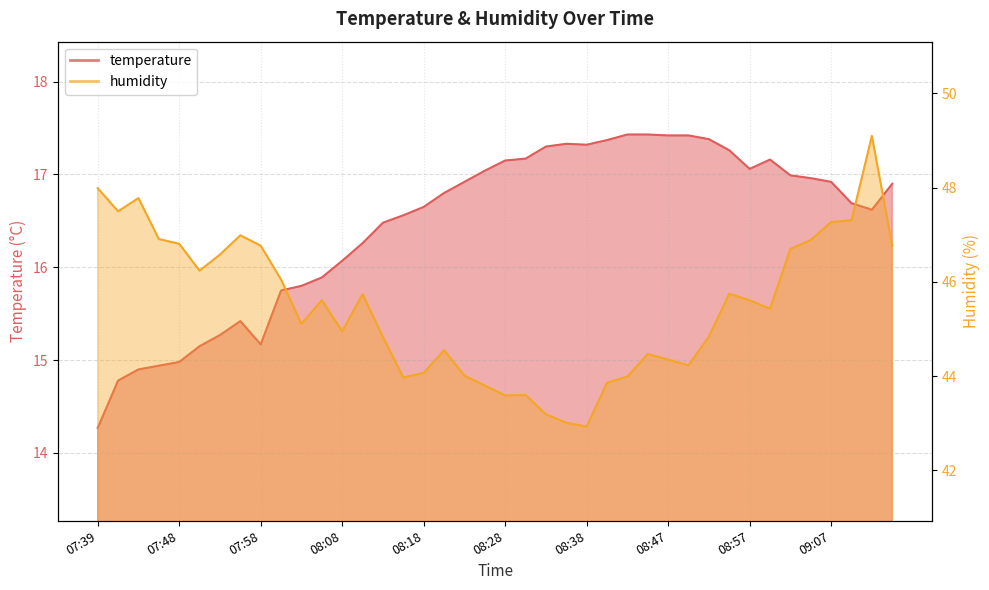

Reading right to left, what are all the values shown in this chart?

temperature: 16.9	16.6	16.7	16.9	17.0	17.0	17.2	17.1	17.3	17.4	17.4	17.4	17.4	17.4	17.4	17.3	17.3	17.3	17.2	17.1	17.0	16.9	16.8	16.6	16.6	16.5	16.3	16.1	15.9	15.8	15.8	15.2	15.4	15.3	15.2	15.0	14.9	14.9	14.8	14.3
humidity: 46.8	49.1	47.3	47.3	46.9	46.7	45.4	45.6	45.8	44.8	44.2	44.4	44.5	44.0	43.9	42.9	43.0	43.2	43.6	43.6	43.8	44.0	44.5	44.1	44.0	44.8	45.7	45.0	45.6	45.1	46.0	46.8	47.0	46.6	46.2	46.8	46.9	47.8	47.5	48.0